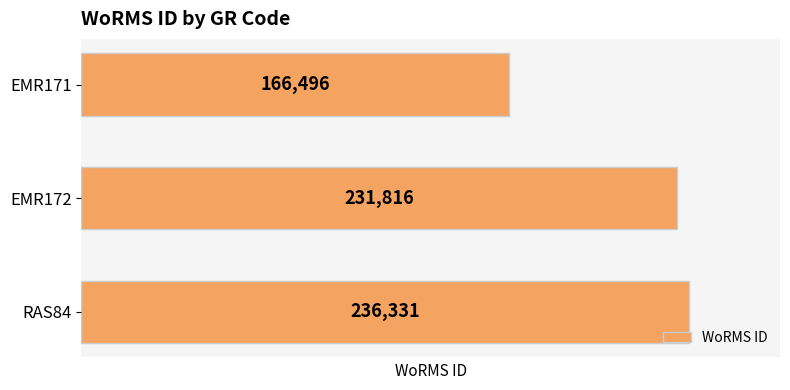

What is the average value?

211548